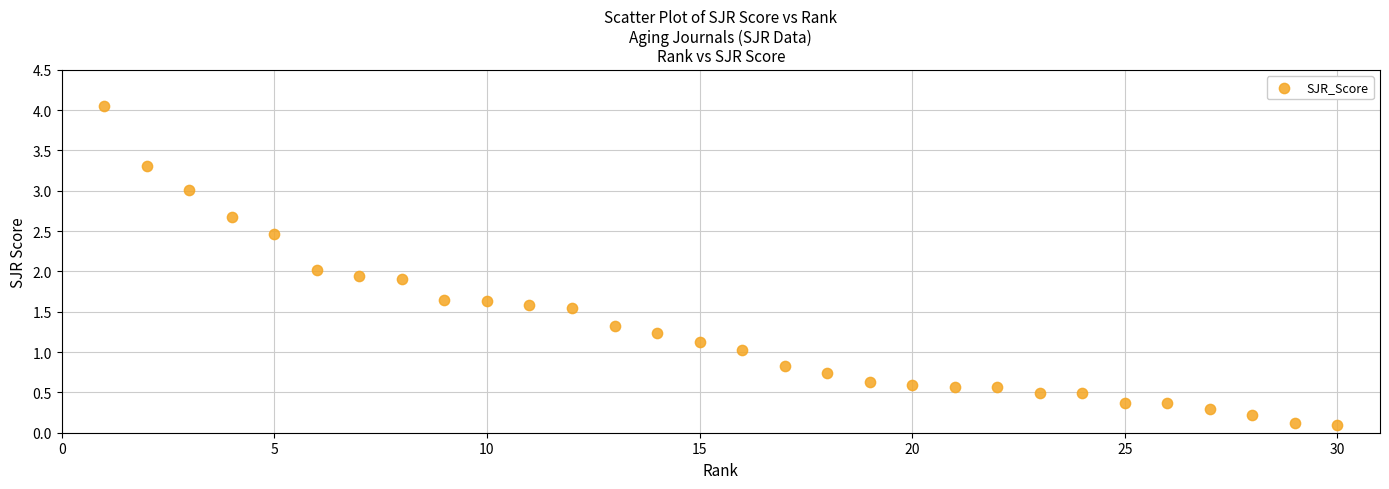

How many points are shown in the scatter plot?

30